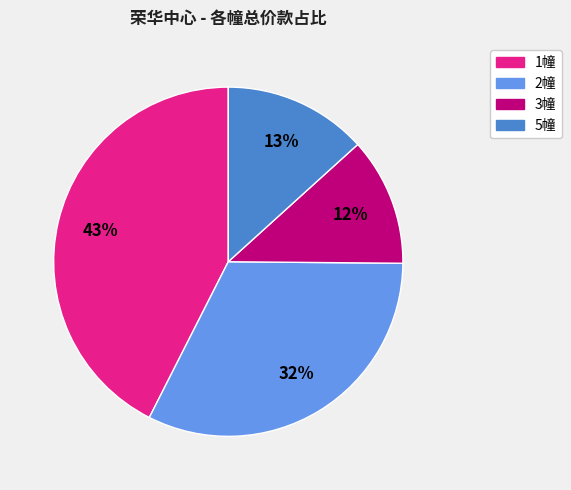

Does any single category account for the majority?

No